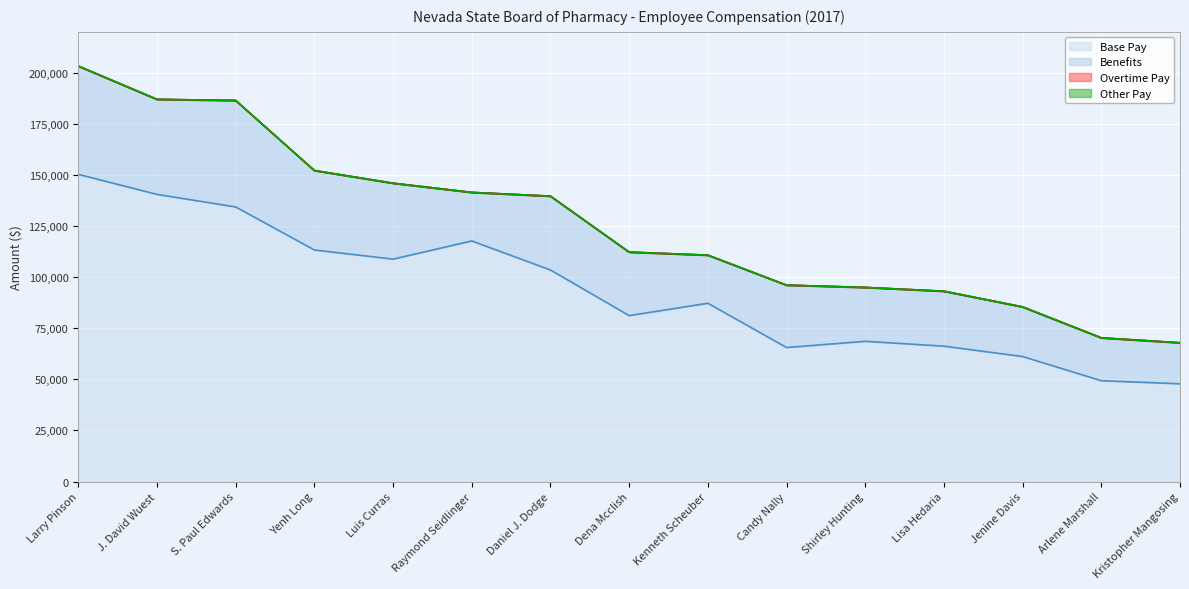

What is the value of the Benefits point at the 9th from the left?

23532.0